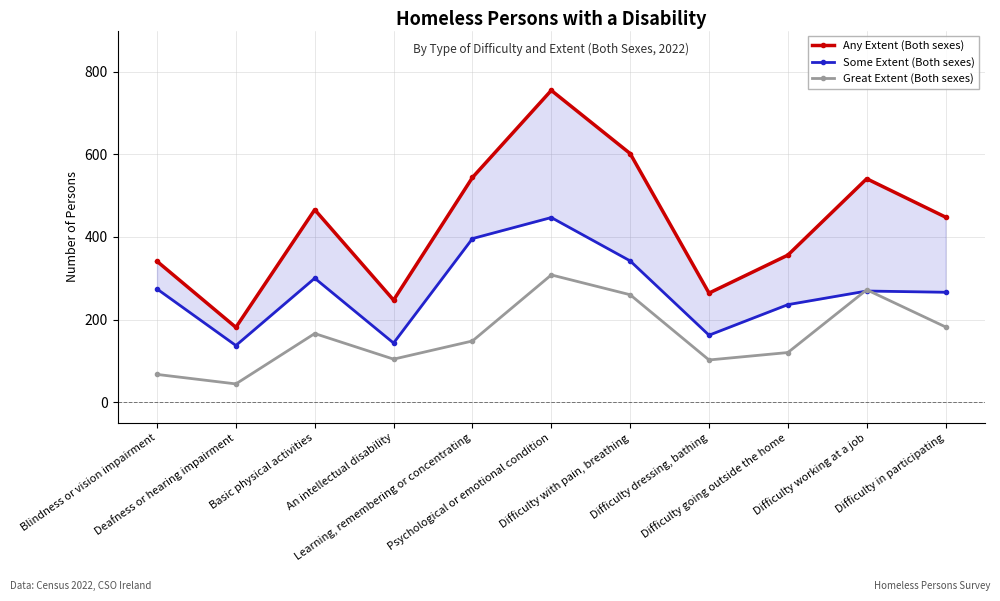

The value of Any Extent (Both sexes) at An intellectual disability is 247. True or false?

True